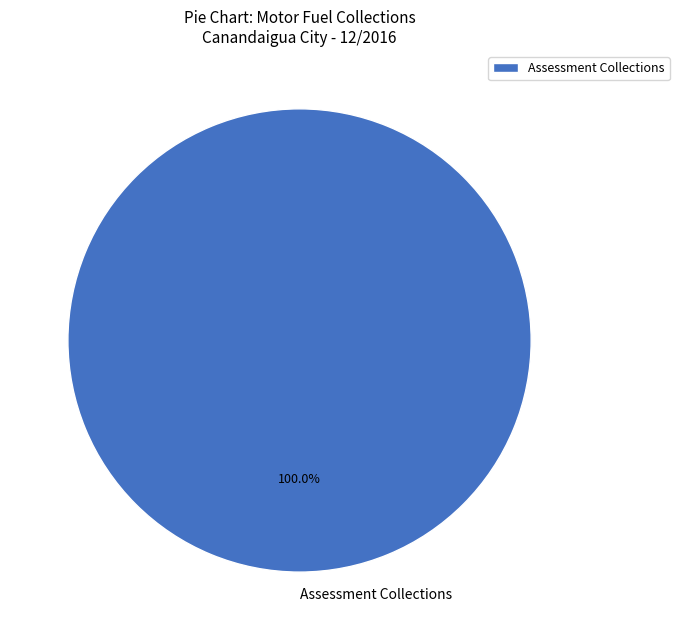

What is the majority slice?

Assessment Collections